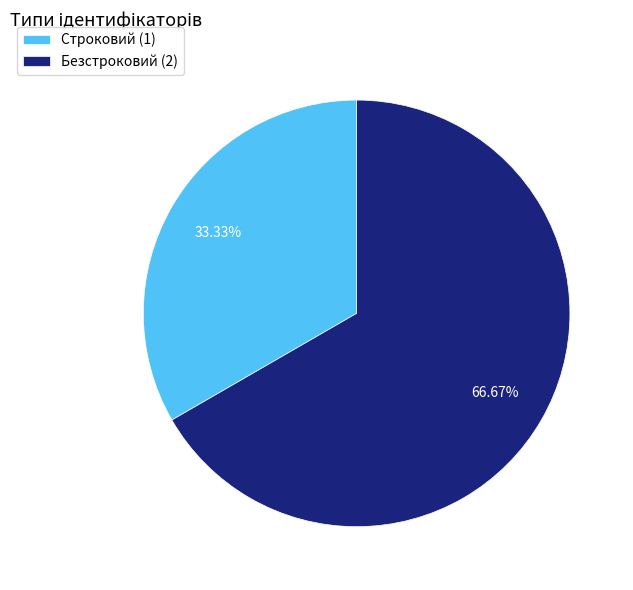

How many segments does this pie chart have?

2